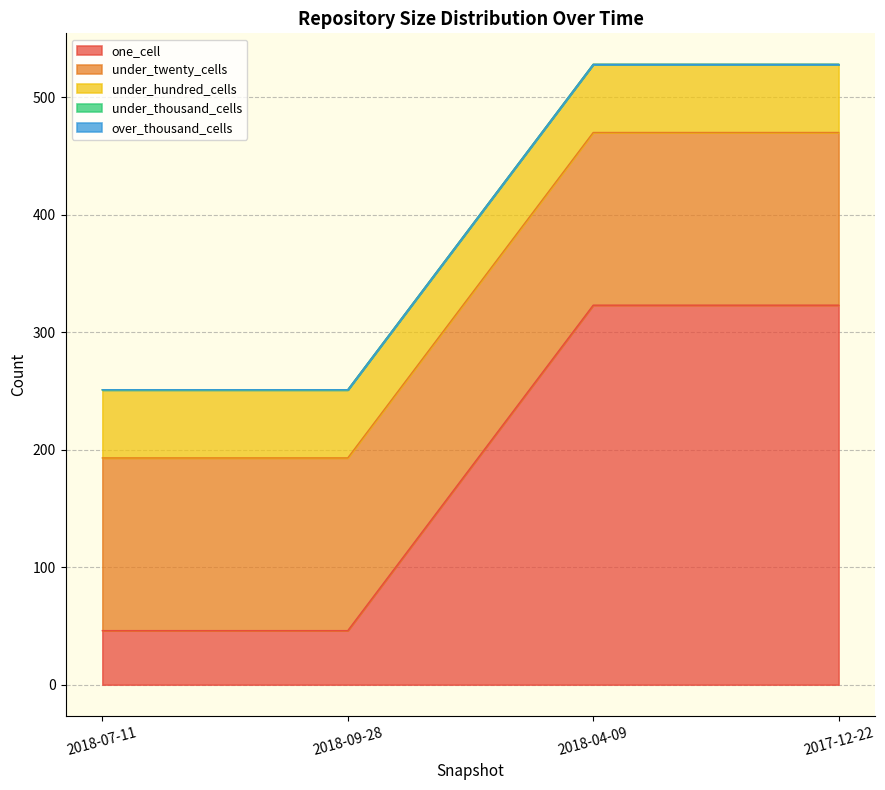

The value of under_thousand_cells at 2018-04-09 is 0. True or false?

True